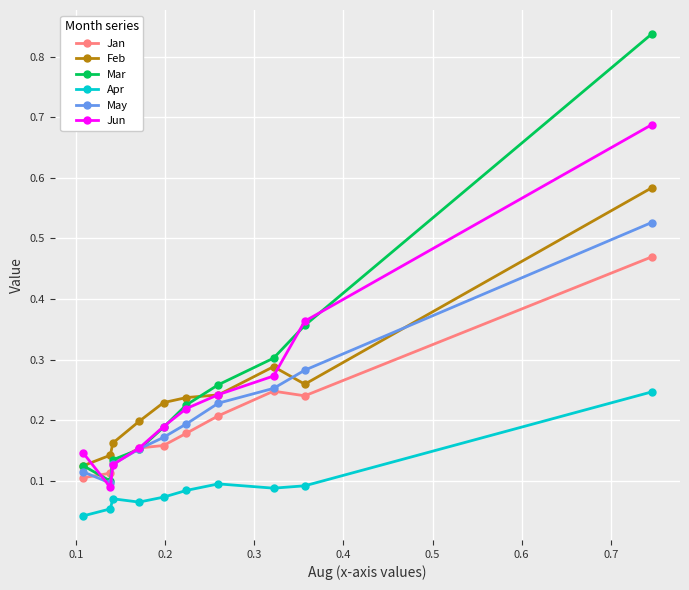

In Jan, how many points are lower than both neighbors (excluding endpoints)?

1